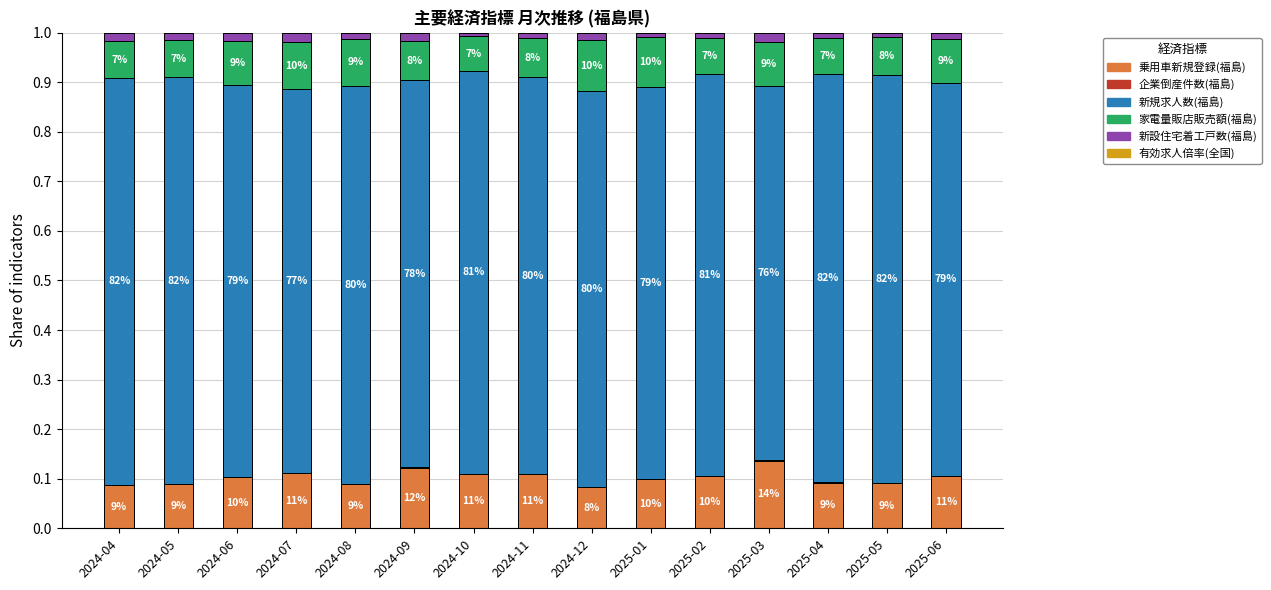

Are the bars horizontal?

No